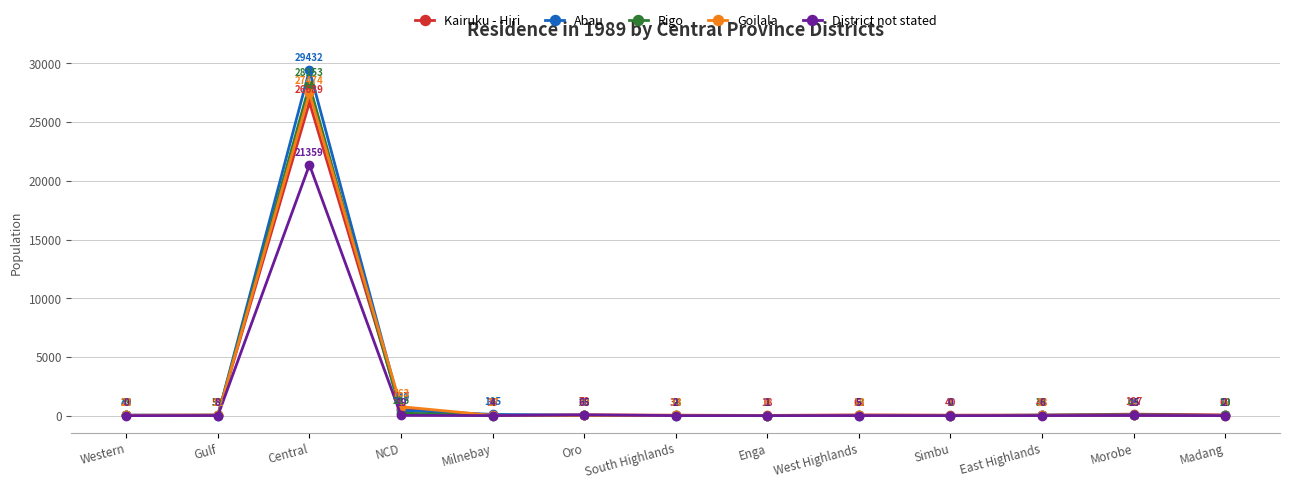

How many interior local peaks does the Kairuku - Hiri series have?

4